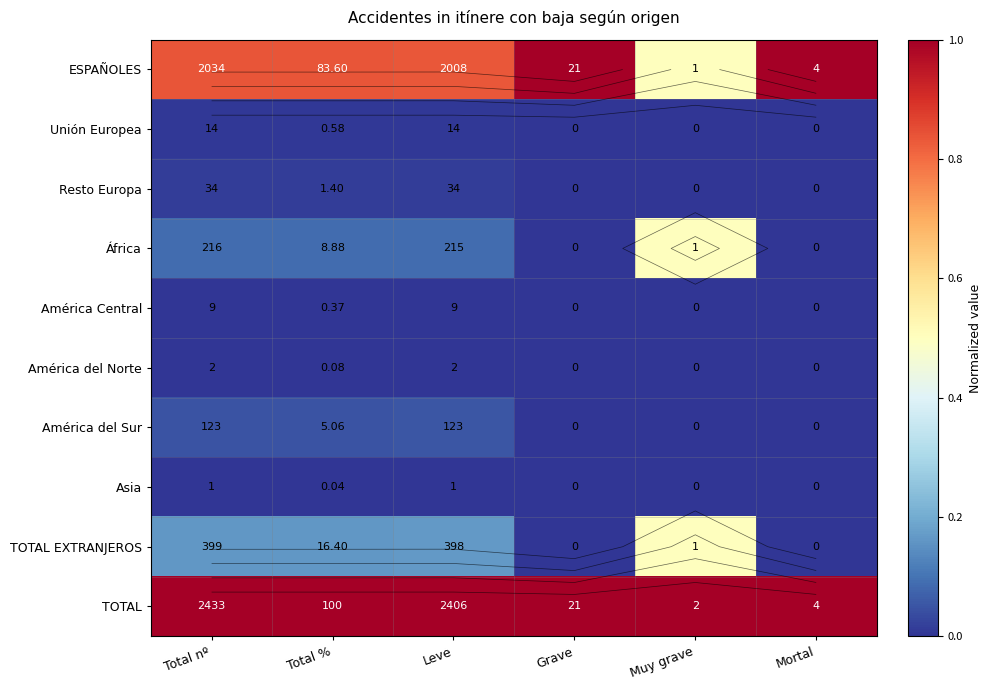

Rank the series by their maximum value, from lowest to highest.

Asia, América del Norte, América Central, Unión Europea, Resto Europa, América del Sur, África, TOTAL EXTRANJEROS, ESPAÑOLES, TOTAL